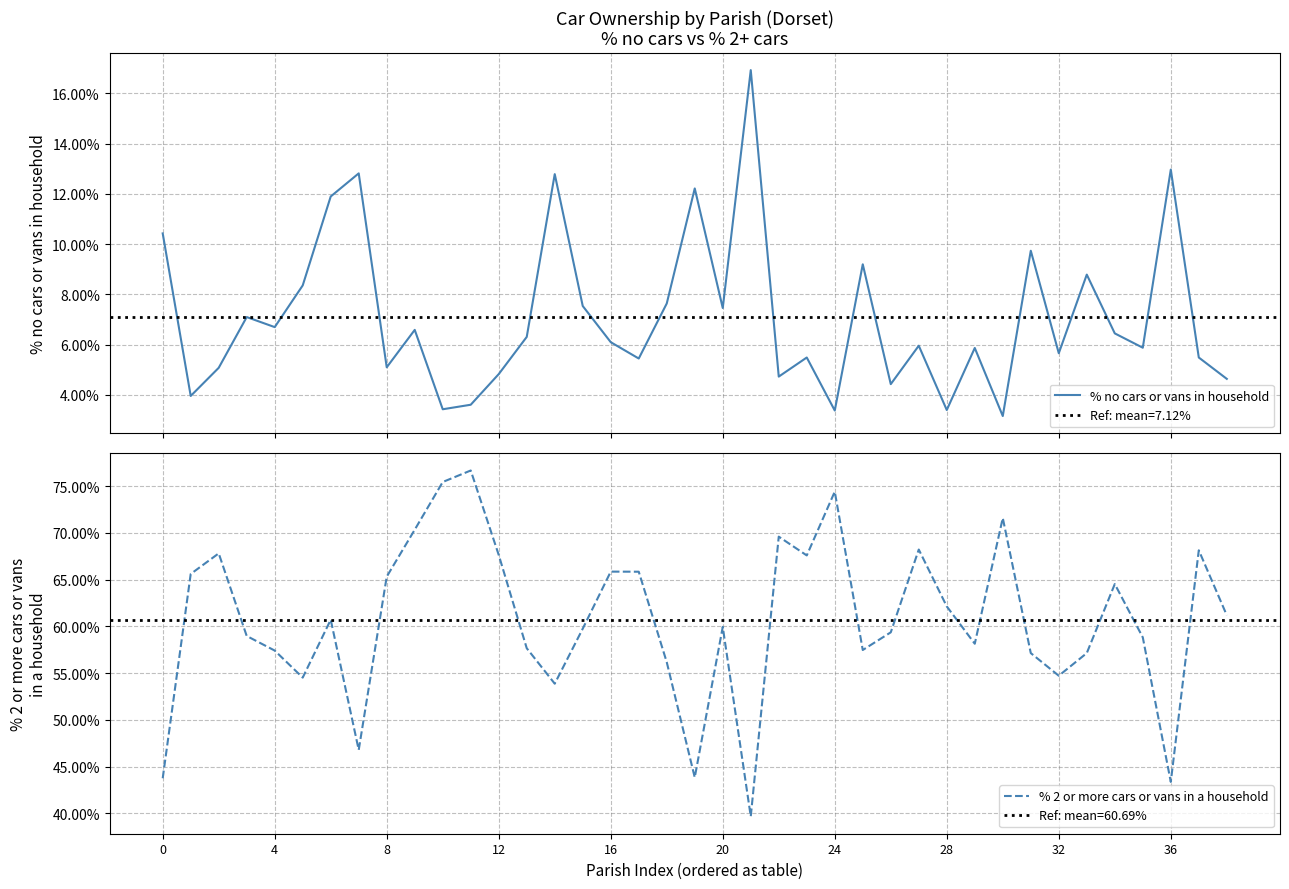

Where is % no cars or vans in household nearest to the value 10?

31